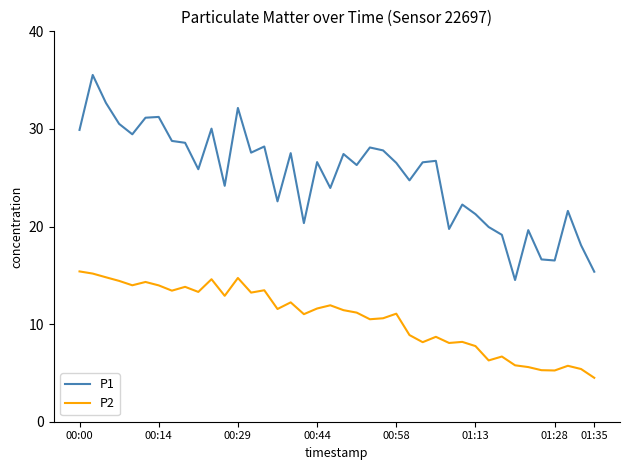

True or false: P2 and P1 intersect in this chart.

False